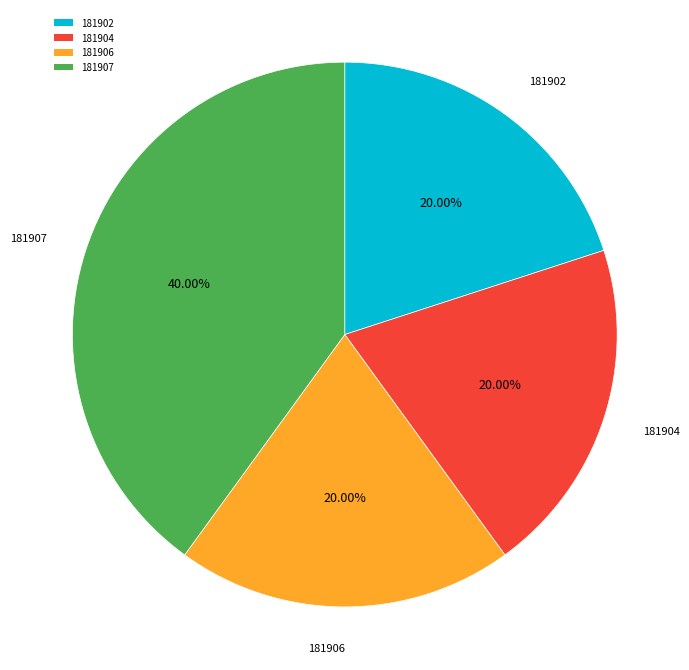

Combined, what portion of the pie is 181902 and 181906?

40.0%